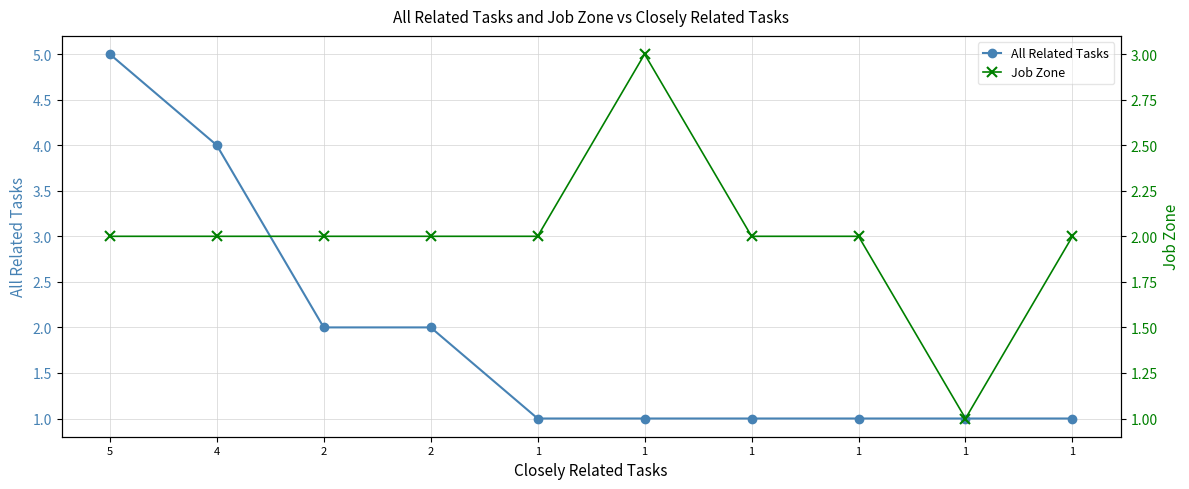

How many data points in Job Zone are less than 2?

1